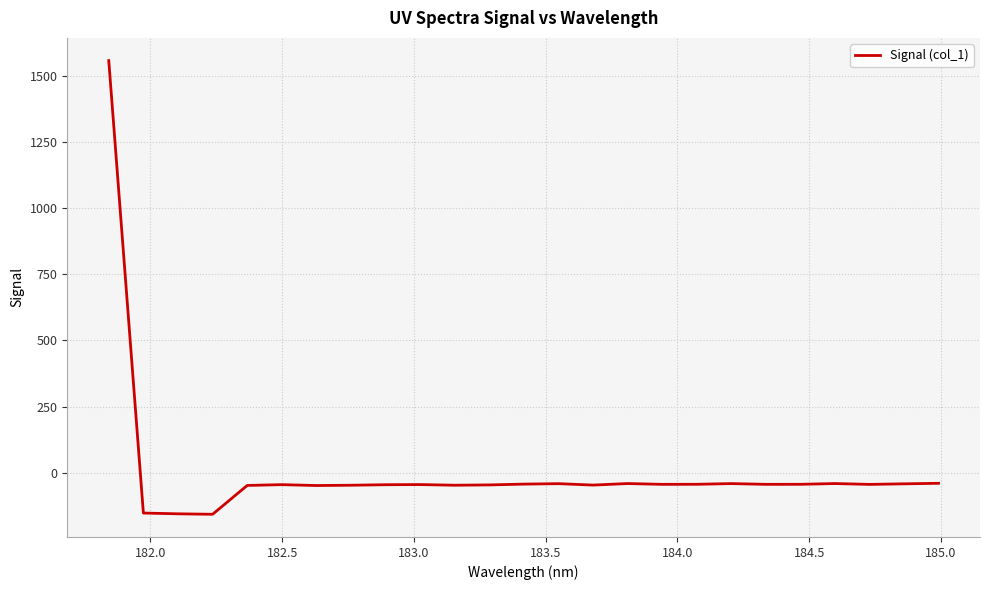

What is the minimum value shown in the chart?

-157.8